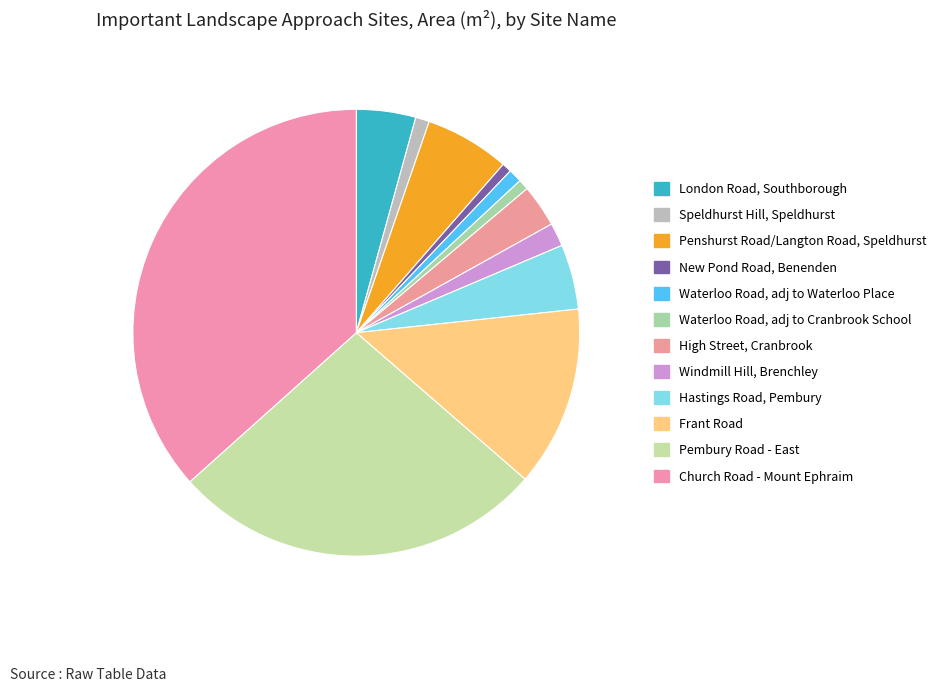

Does any single category account for the majority?

No